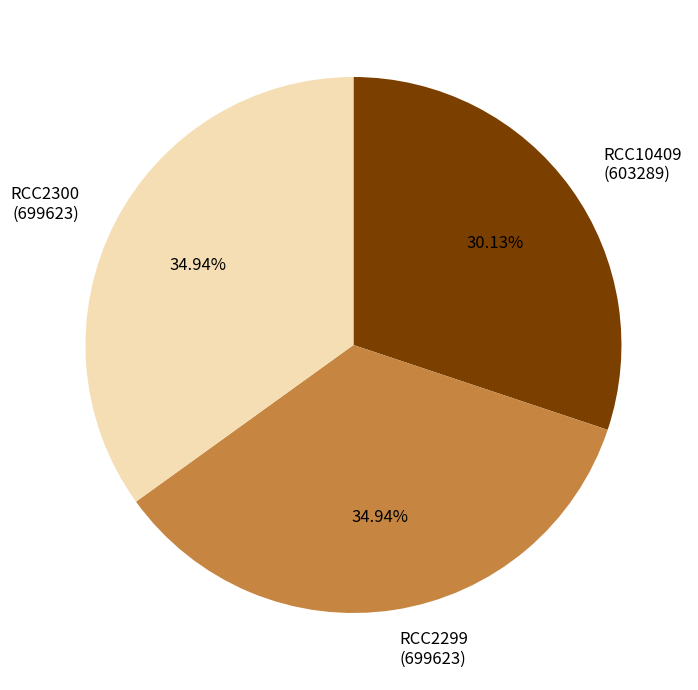

Is there any slice that represents more than half of the pie?

No